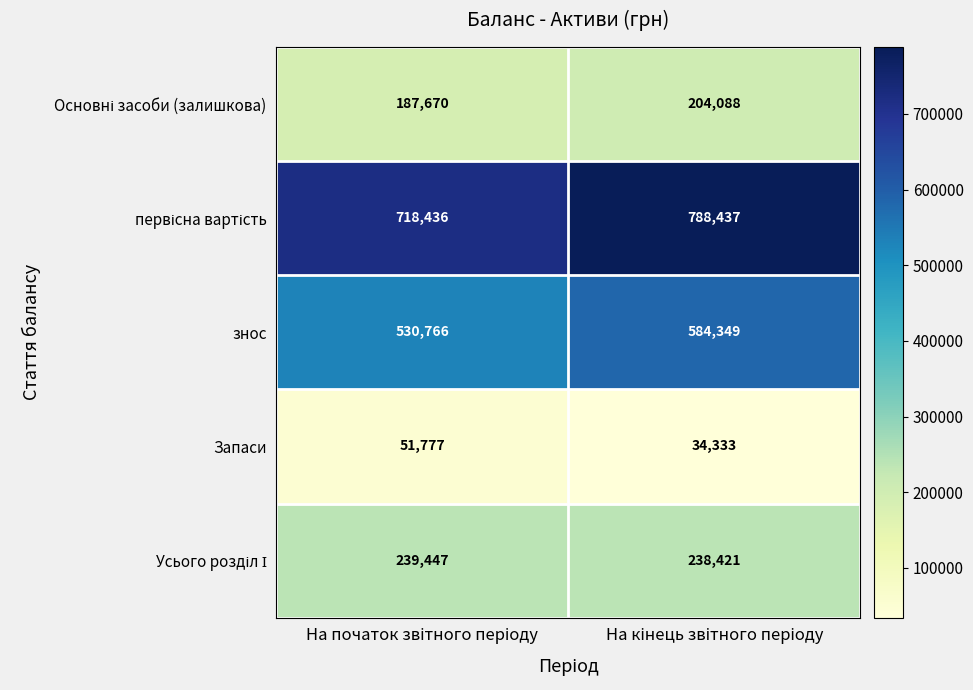

What is the difference between the maximum and minimum values in the знос series?

53583